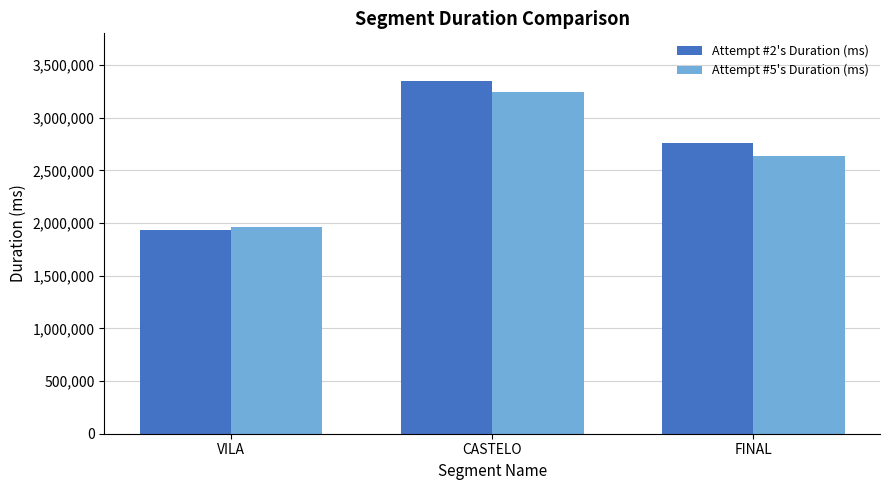

At FINAL, list the series in order from smallest to largest.

Attempt #5's Duration (ms), Attempt #2's Duration (ms)